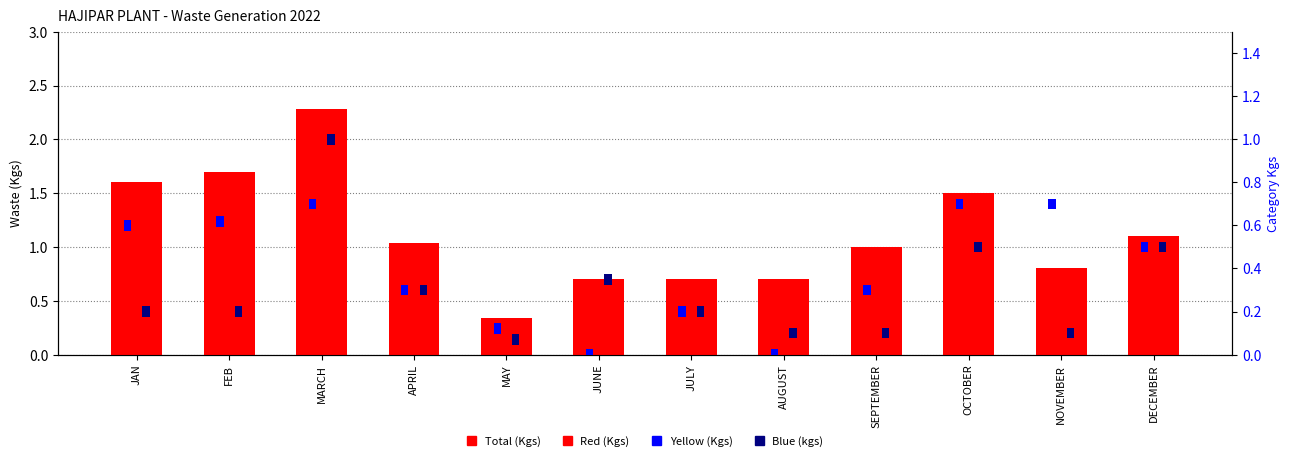

What is the value of the 10th bar from the left?

1.5